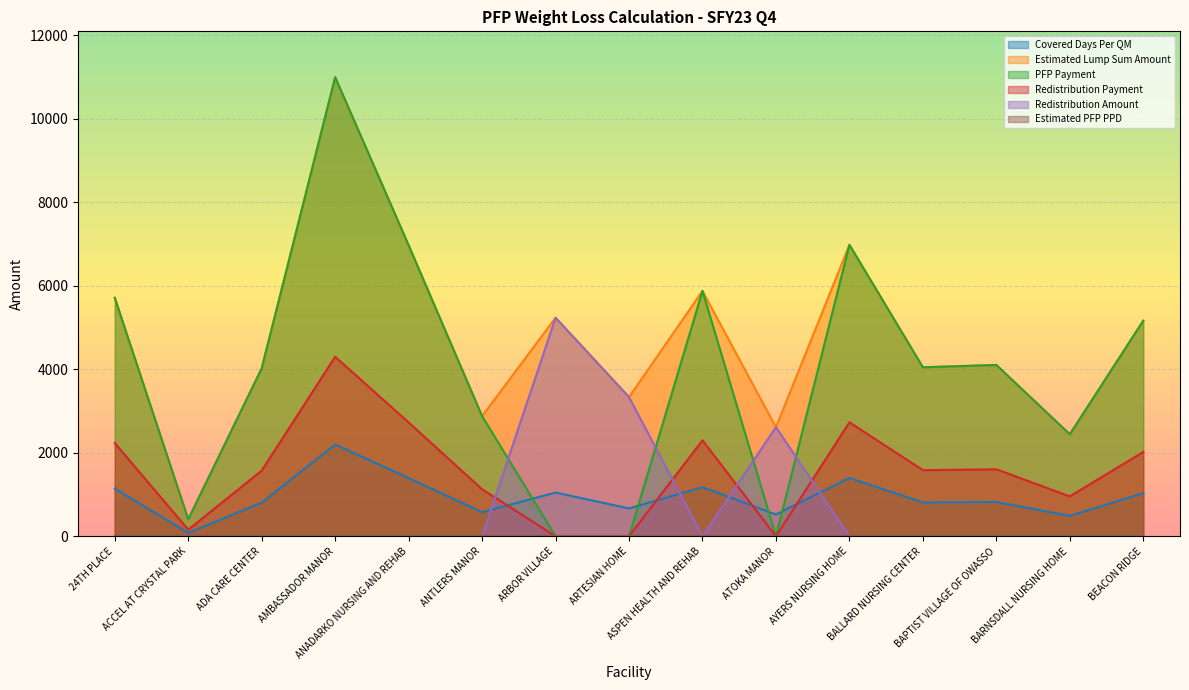

At ACCEL AT CRYSTAL PARK, list the series in order from largest to smallest.

Estimated Lump Sum Amount, PFP Payment, Redistribution Payment, Covered Days Per QM, Redistribution Amount